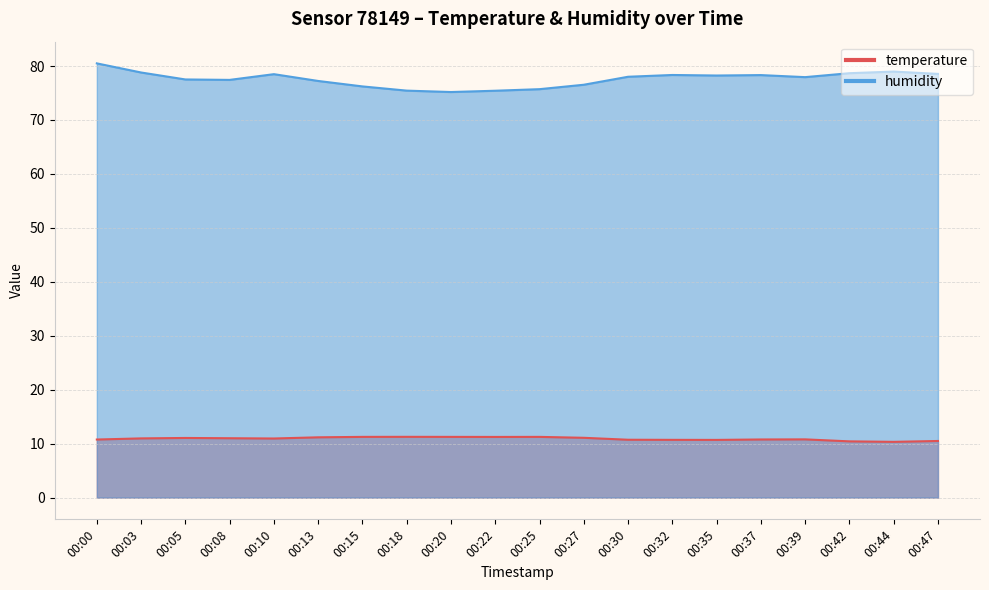

The value of humidity at 00:05 is 41.5. True or false?

False